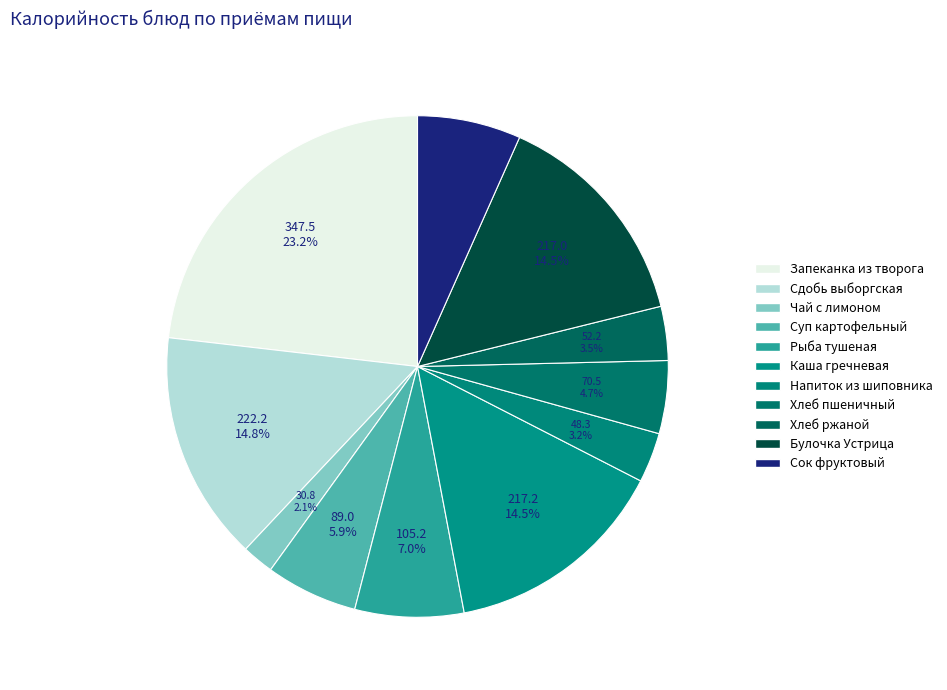

What is the largest slice in the pie chart?

Запеканка из творога